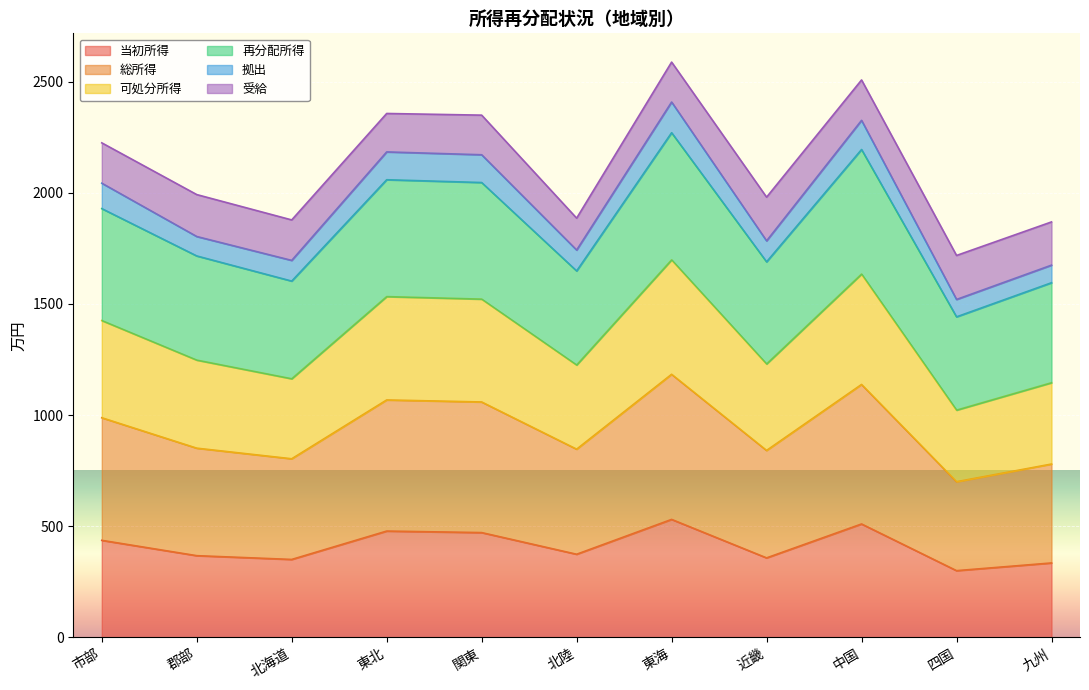

In 再分配所得, how many points are higher than both neighbors (excluding endpoints)?

3